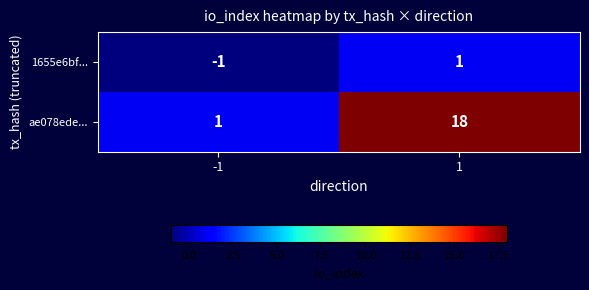

Which label corresponds to the smallest value in the chart?

-1